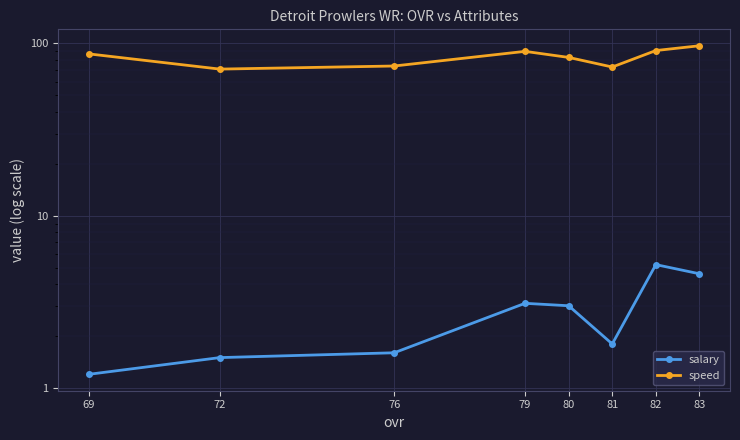

Is the value of salary at 69 greater than the value of speed at 69?

No